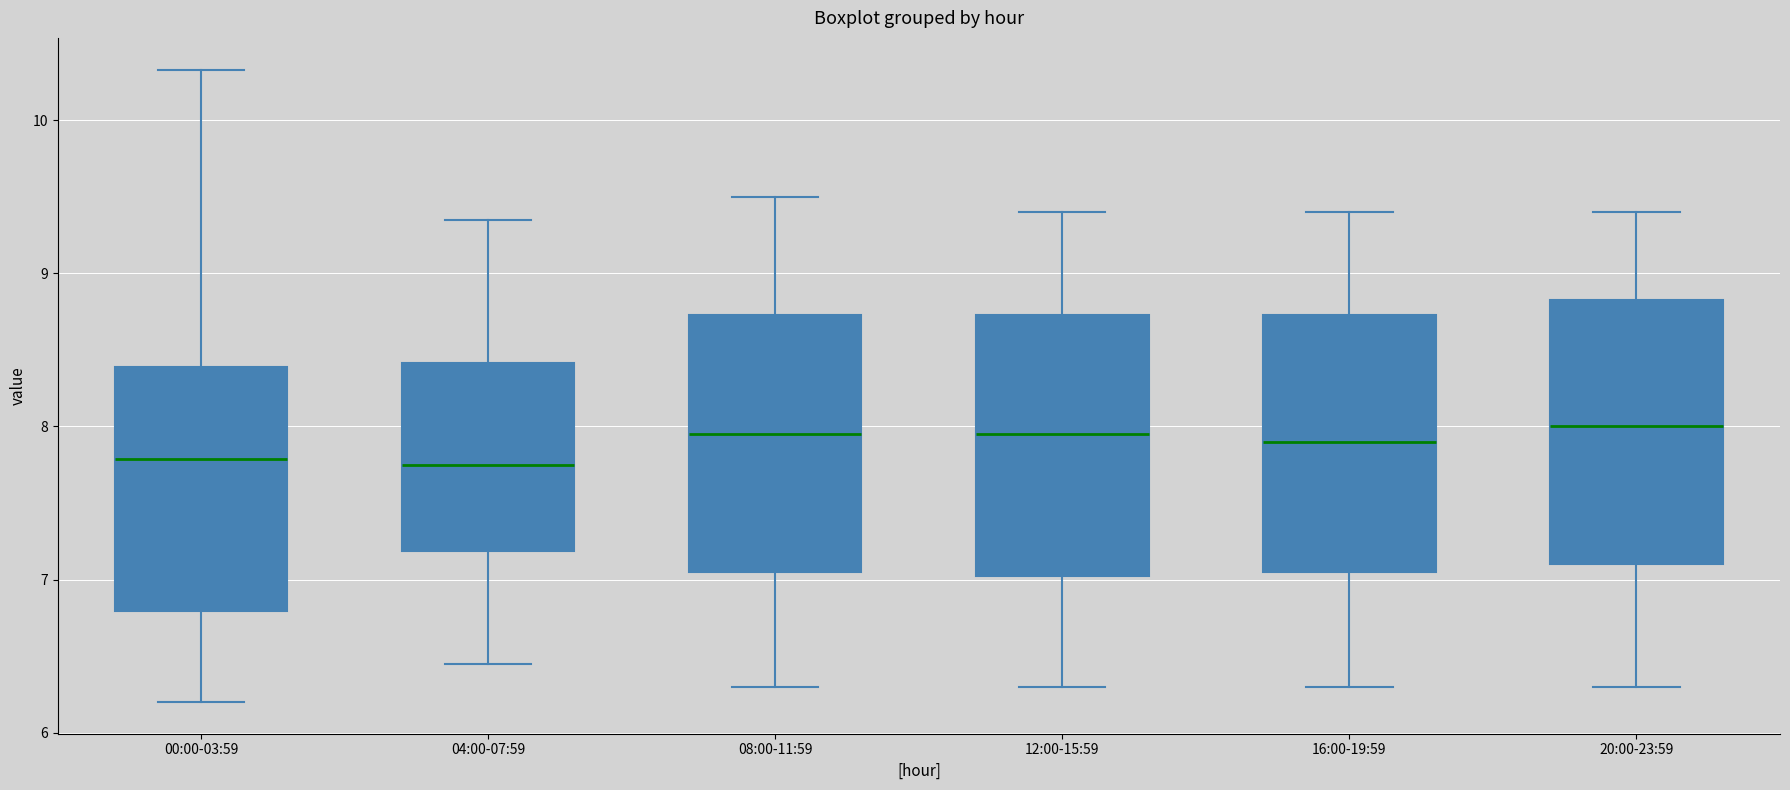

Reading left to right, read every box against the y-axis: the position of its median line, the range the box covers, and the ends of its whiskers. The values are not printed on the chart, so give them approximately, as read against the axis.

00:00-03:59: median 7.8, box 6.8 to 8.4, whiskers 6.2 to 10.3
04:00-07:59: median 7.8, box 7.2 to 8.4, whiskers 6.5 to 9.4
08:00-11:59: median 8.0, box 7.1 to 8.7, whiskers 6.3 to 9.5
12:00-15:59: median 8.0, box 7.0 to 8.7, whiskers 6.3 to 9.4
16:00-19:59: median 7.9, box 7.1 to 8.7, whiskers 6.3 to 9.4
20:00-23:59: median 8.0, box 7.1 to 8.8, whiskers 6.3 to 9.4